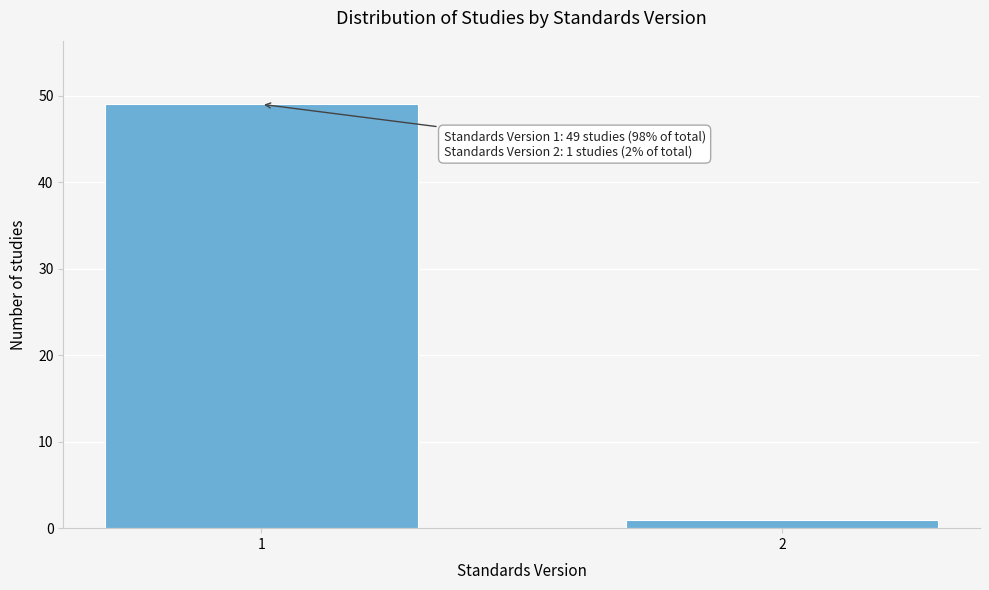

Reading left to right, what are all the values shown in this chart?

49	1